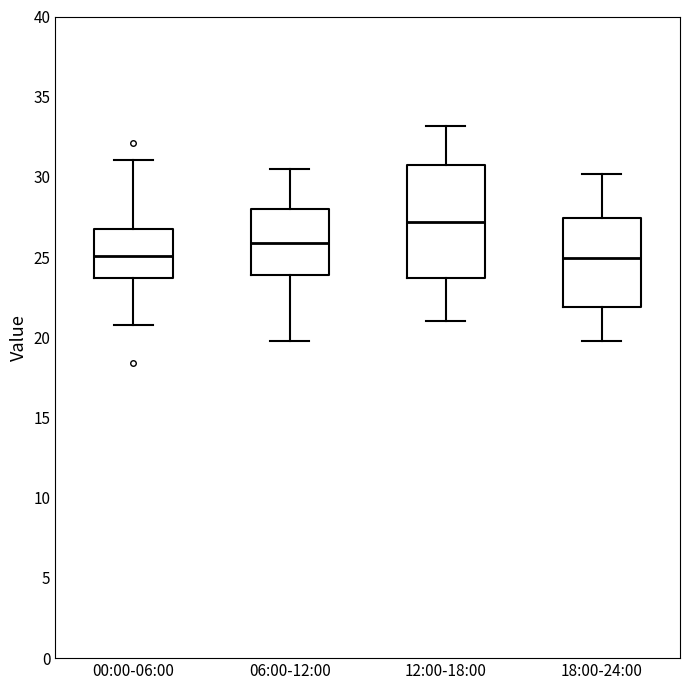

Which box is the tallest, from its lower edge to its upper edge?

12:00-18:00